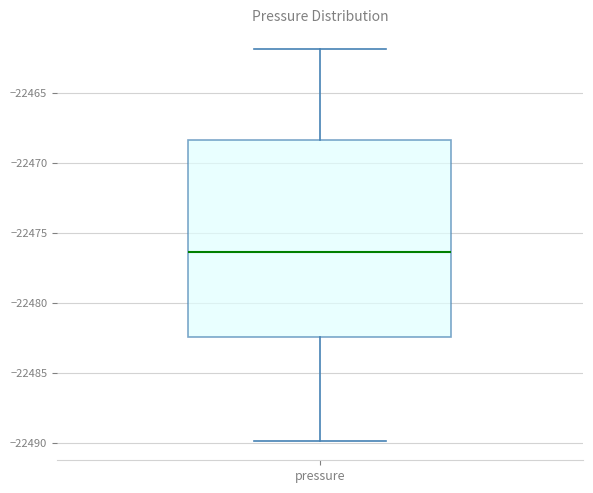

Transcribe this box plot: give where the median line is, the range the box spans, and where the two whiskers end, as read against the y-axis. The values are not printed on the chart, so give them approximately, as read against the axis.

median -22476.5, box -22482.5 to -22468.5, whiskers -22490.0 to -22462.0